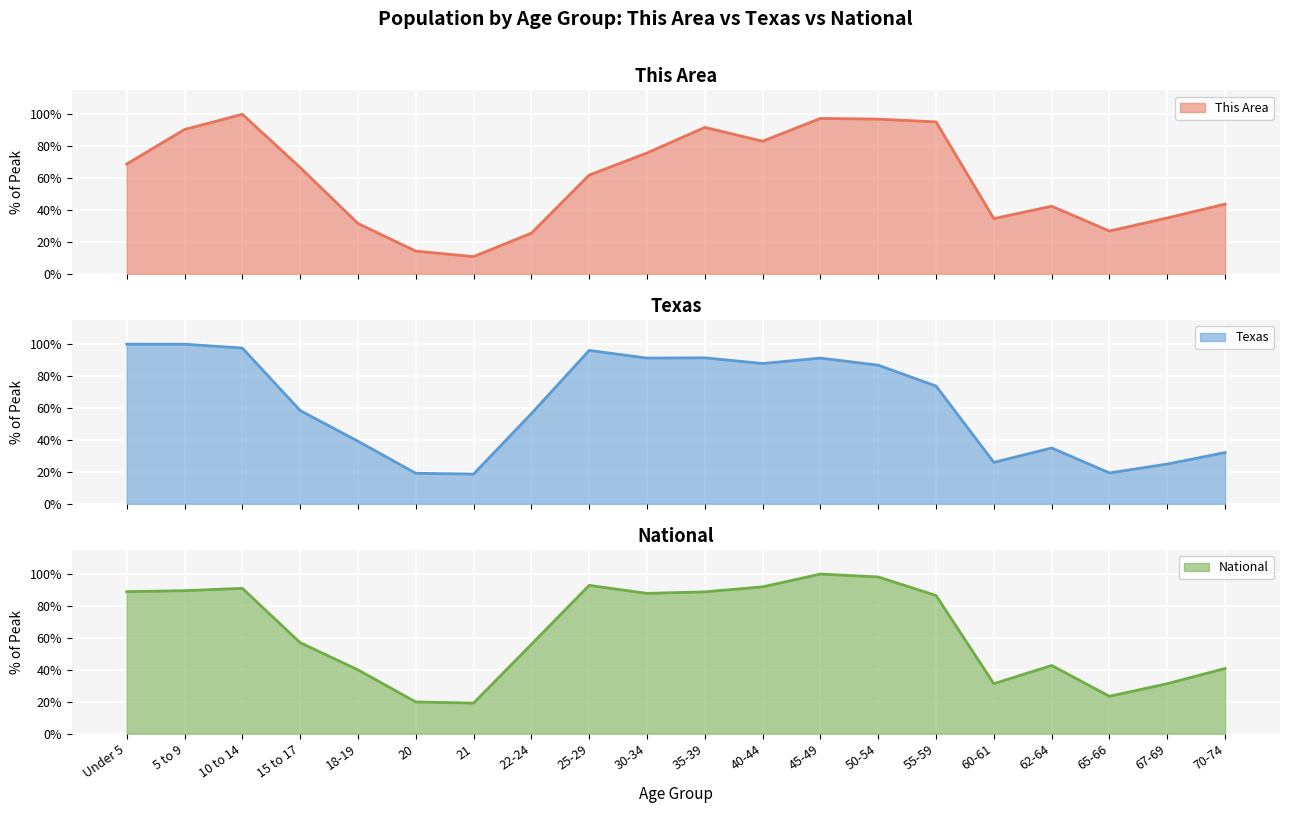

In National, how many points are higher than both neighbors (excluding endpoints)?

4